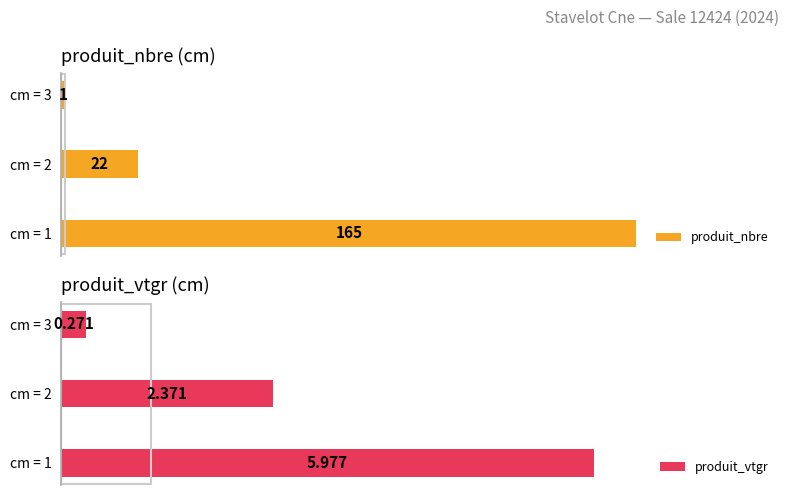

How many categories are shown in the chart?

3